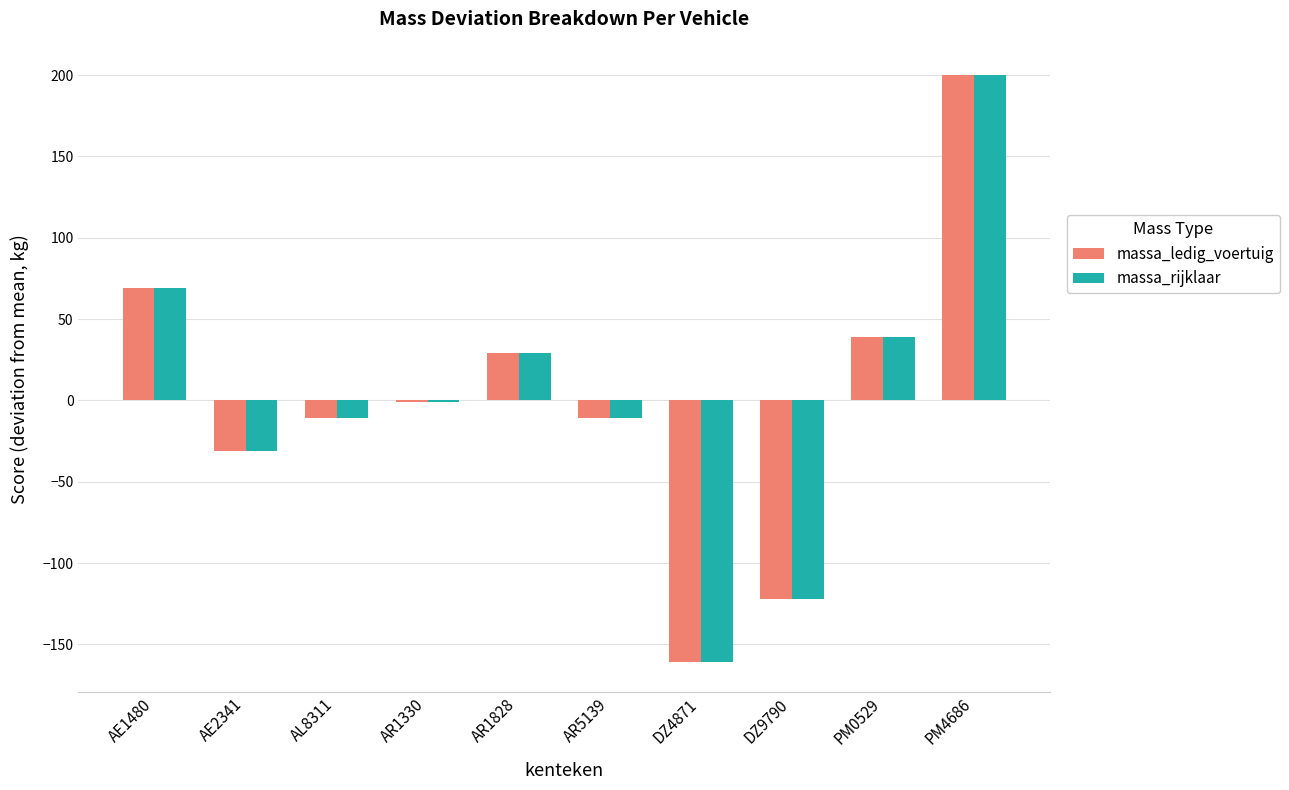

The value of massa_rijklaar at PM0529 is 59. True or false?

False